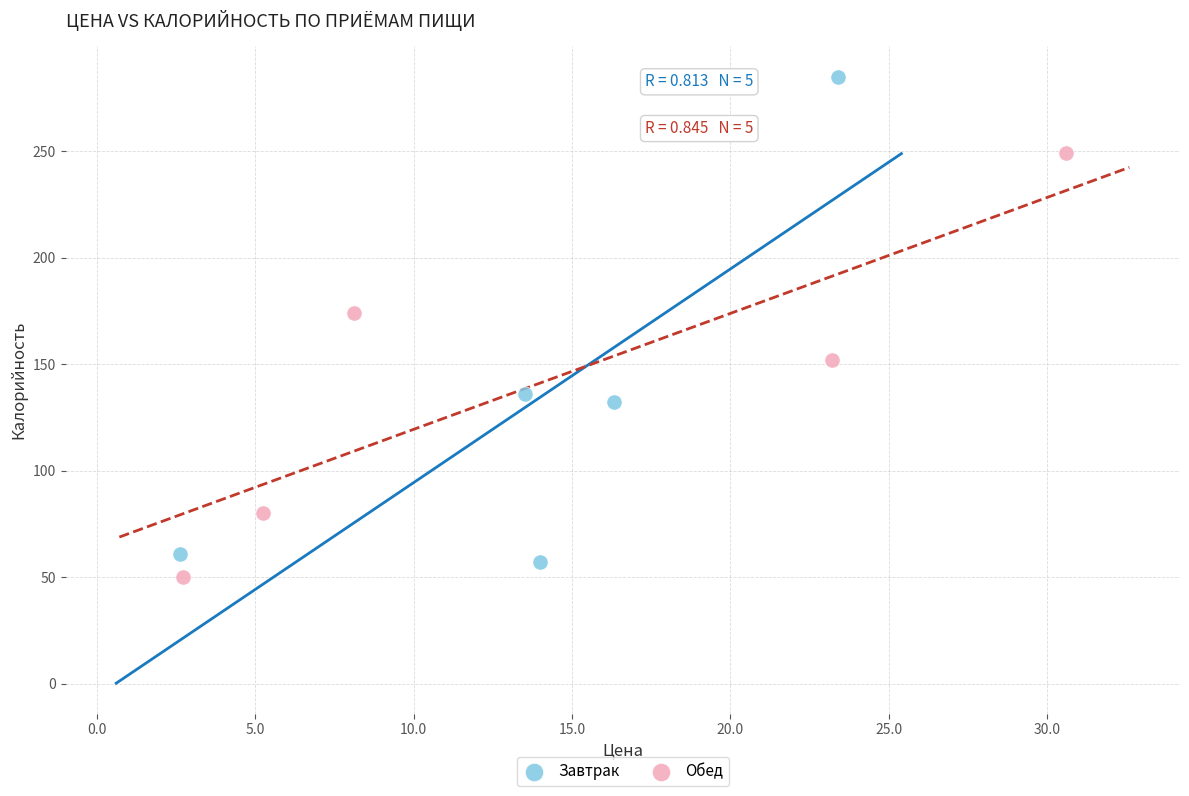

Which series contains the highest Y value?

Завтрак